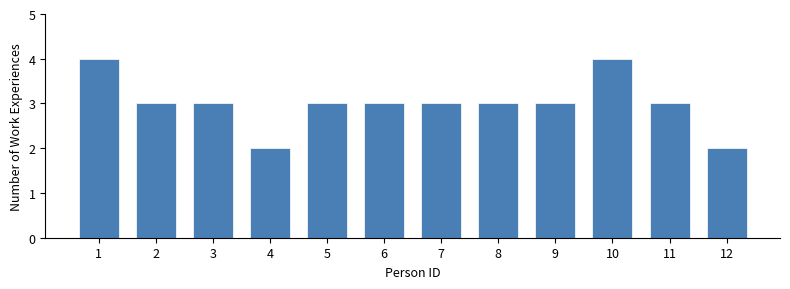

Reading left to right, list all the values displayed in this chart.

4	3	3	2	3	3	3	3	3	4	3	2